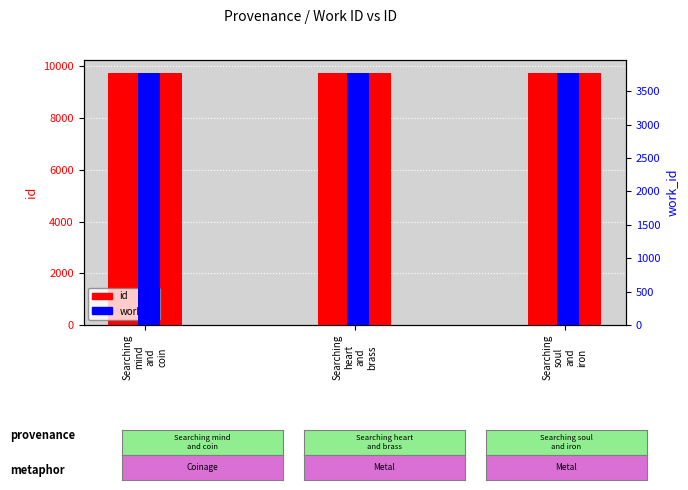

Reading left to right, list all the values displayed in this chart.

id: 9752	9761	9762
work_id: 3780	3780	3780